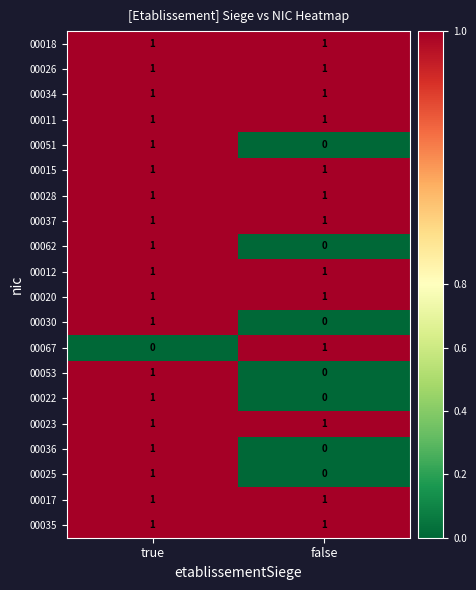

The value of 00023 at true is 0. True or false?

False